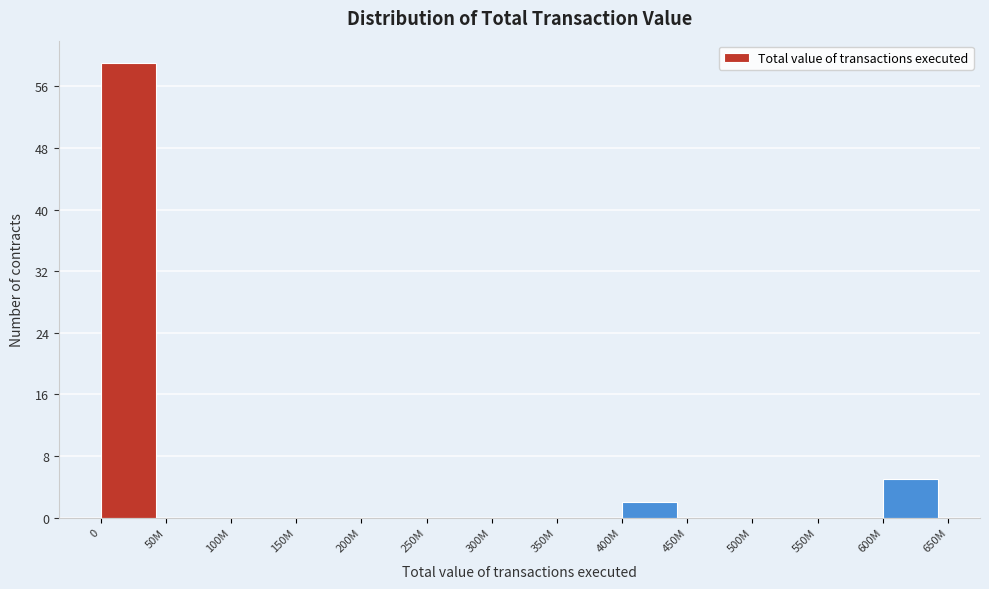

Reading left to right, list all the values displayed in this chart.

0=59	50M=0	100M=0	150M=0	200M=0	250M=0	300M=0	350M=0	400M=2	450M=0	500M=0	550M=0	600M=5